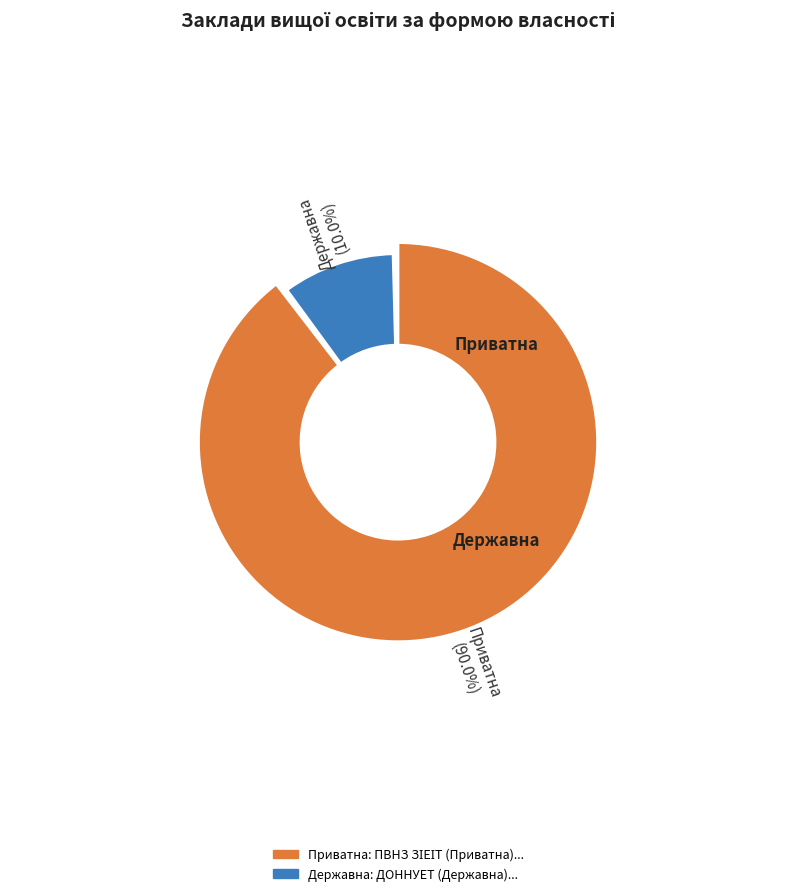

To the nearest percent, what is the difference between the largest and smallest slice percentages?

80%